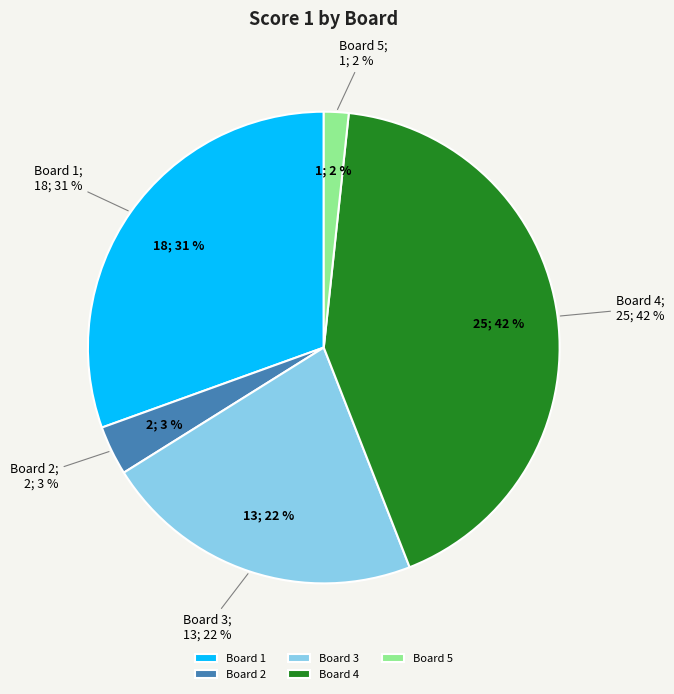

Is it true that Board 3 is 16% of the pie?

False